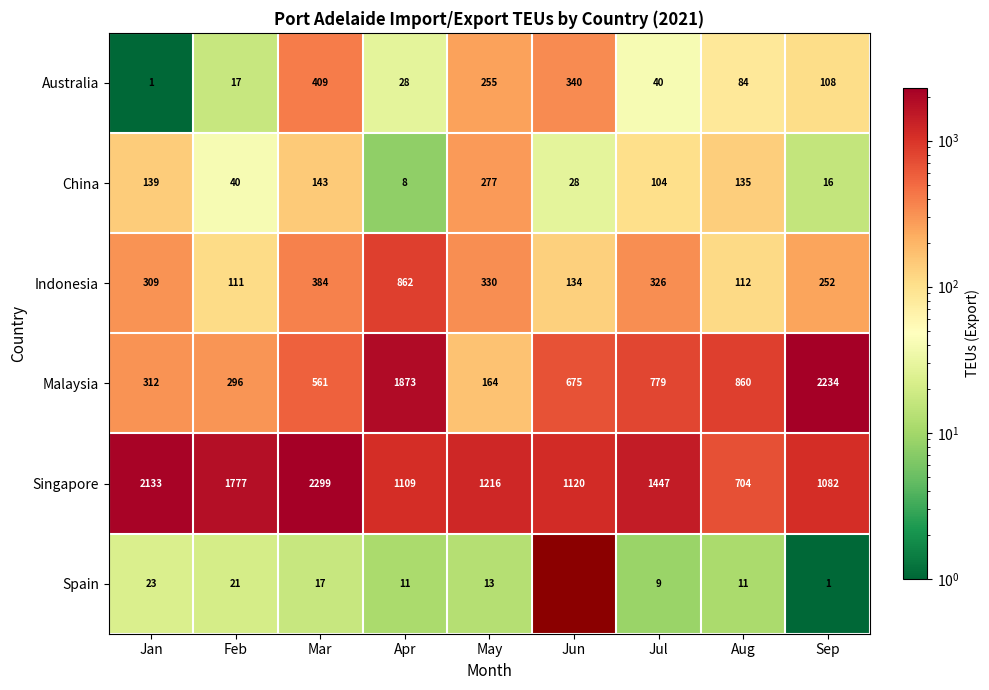

At Jan, list the series in order from smallest to largest.

Australia, Spain, China, Indonesia, Malaysia, Singapore